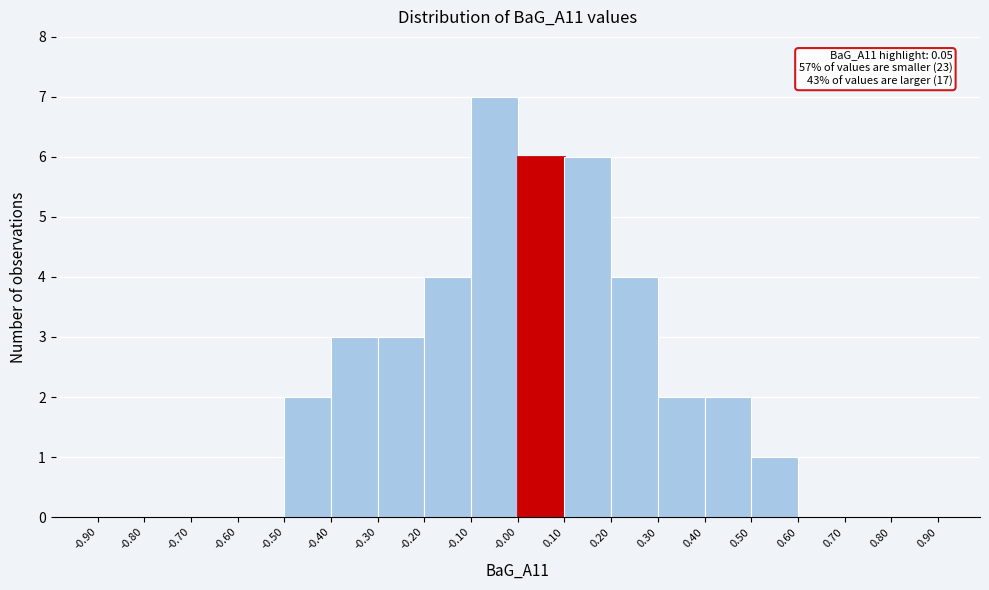

Which range on the x-axis has the tallest bar?

-0.10 to -0.00